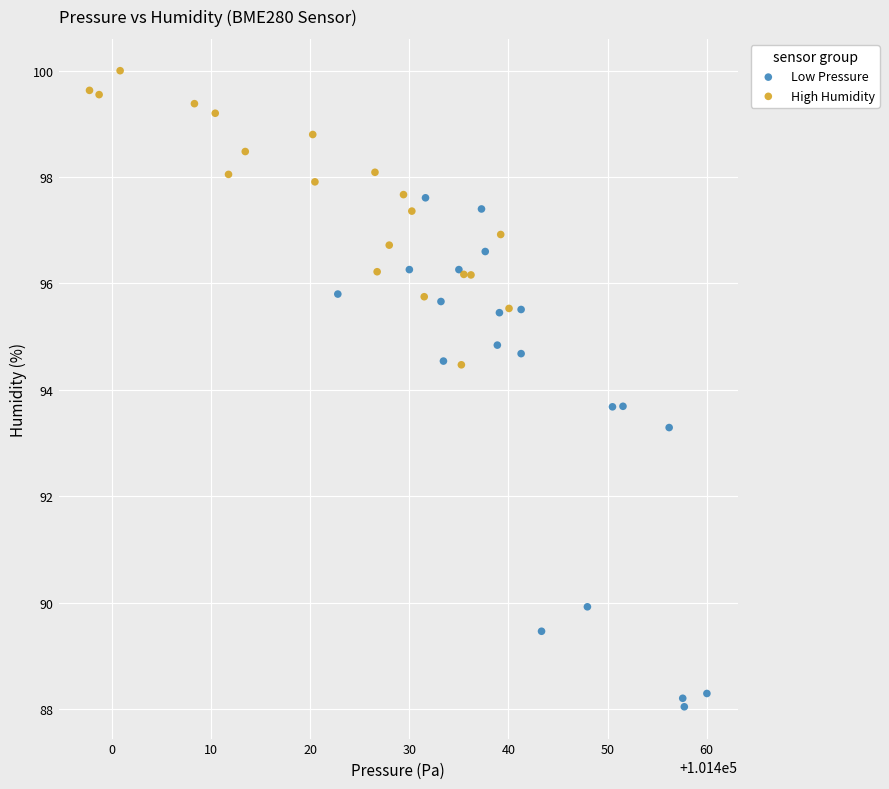

Which series reaches the maximum Y coordinate?

High Humidity